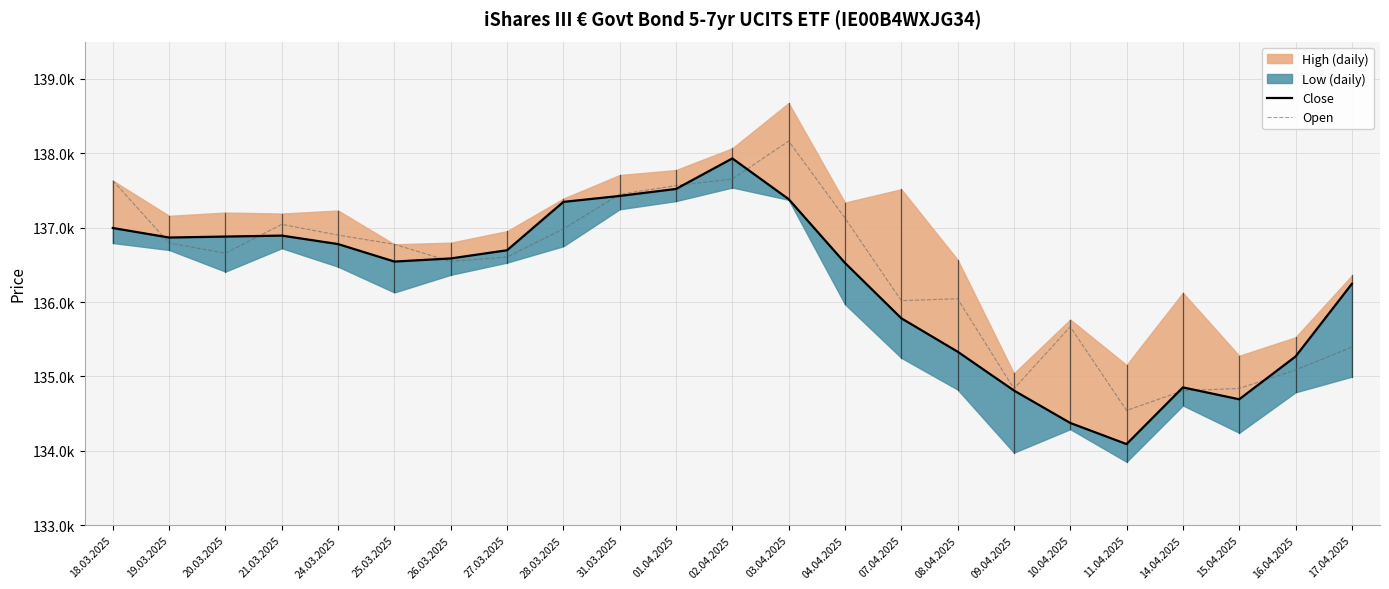

In Open, how many points are higher than both neighbors (excluding endpoints)?

4